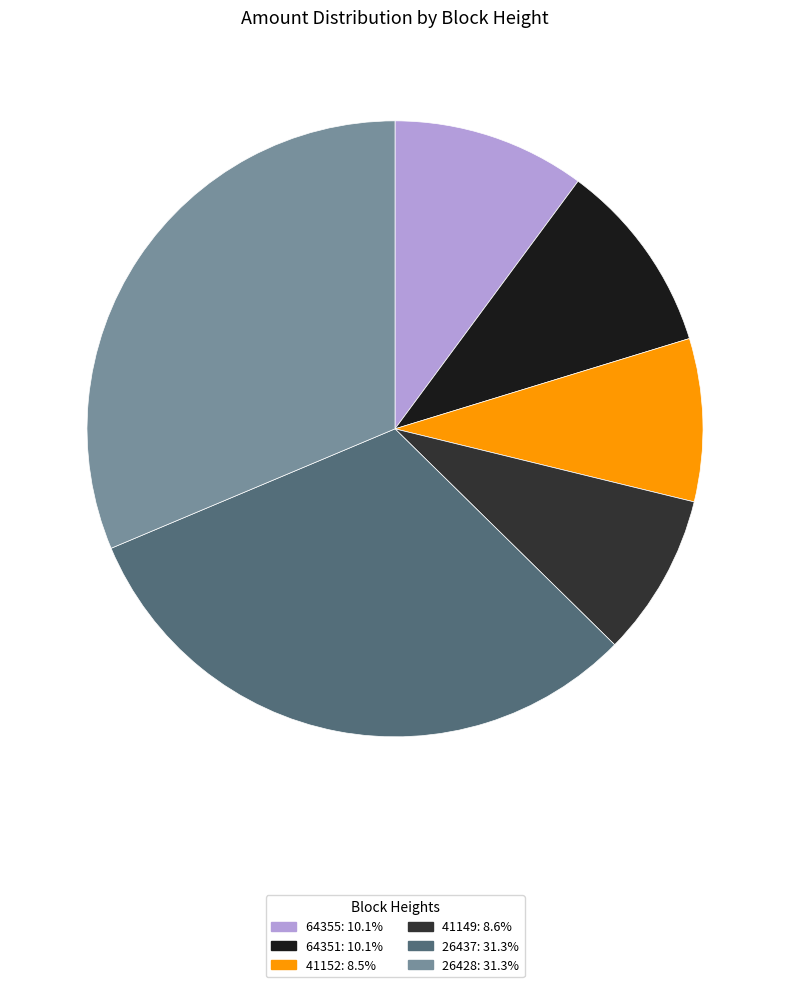

The 64355 slice represents 10% of the pie. True or false?

True